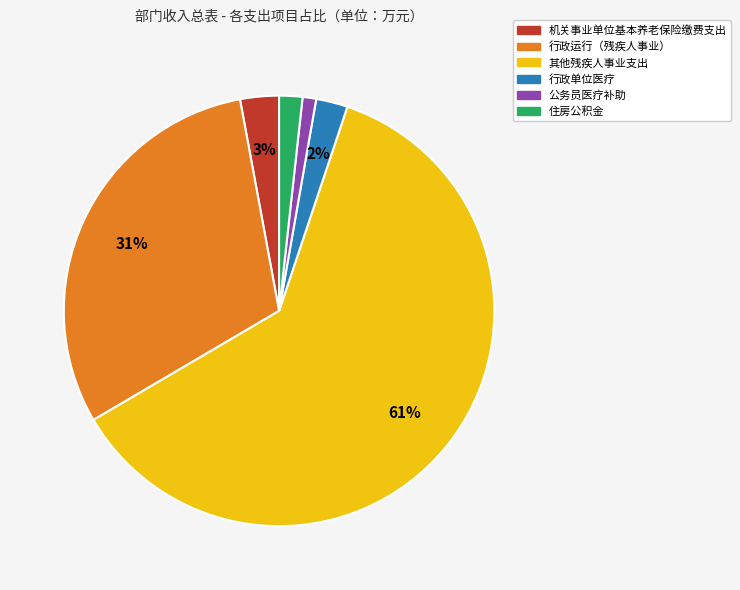

Which category has the smallest portion of the pie?

公务员医疗补助